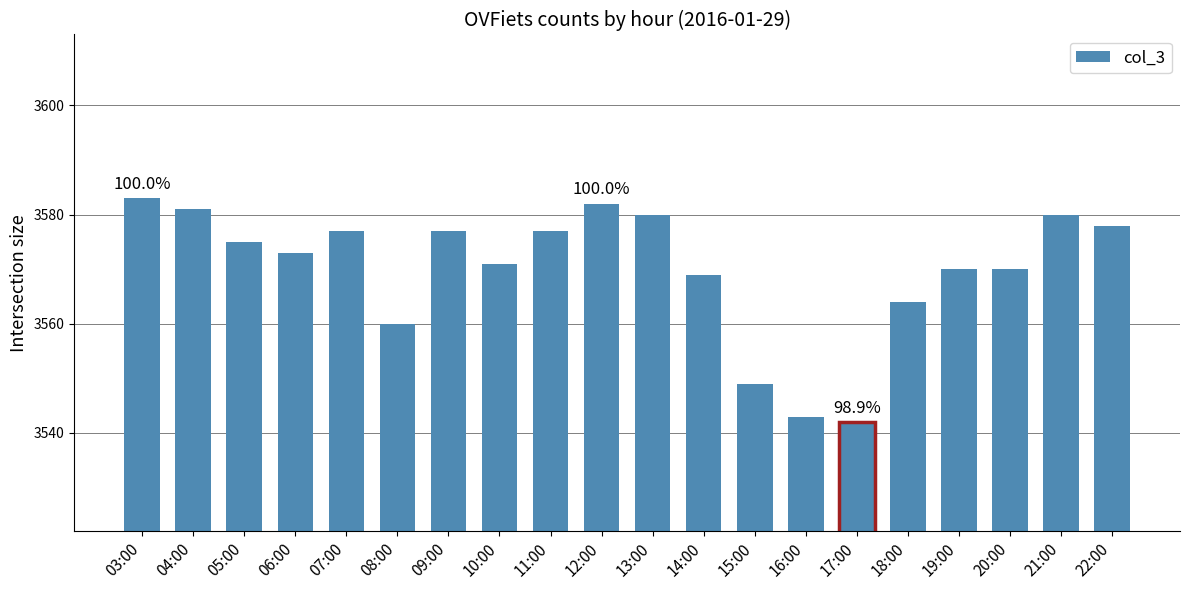

Are the bars grouped side by side (vs. stacked)?

No